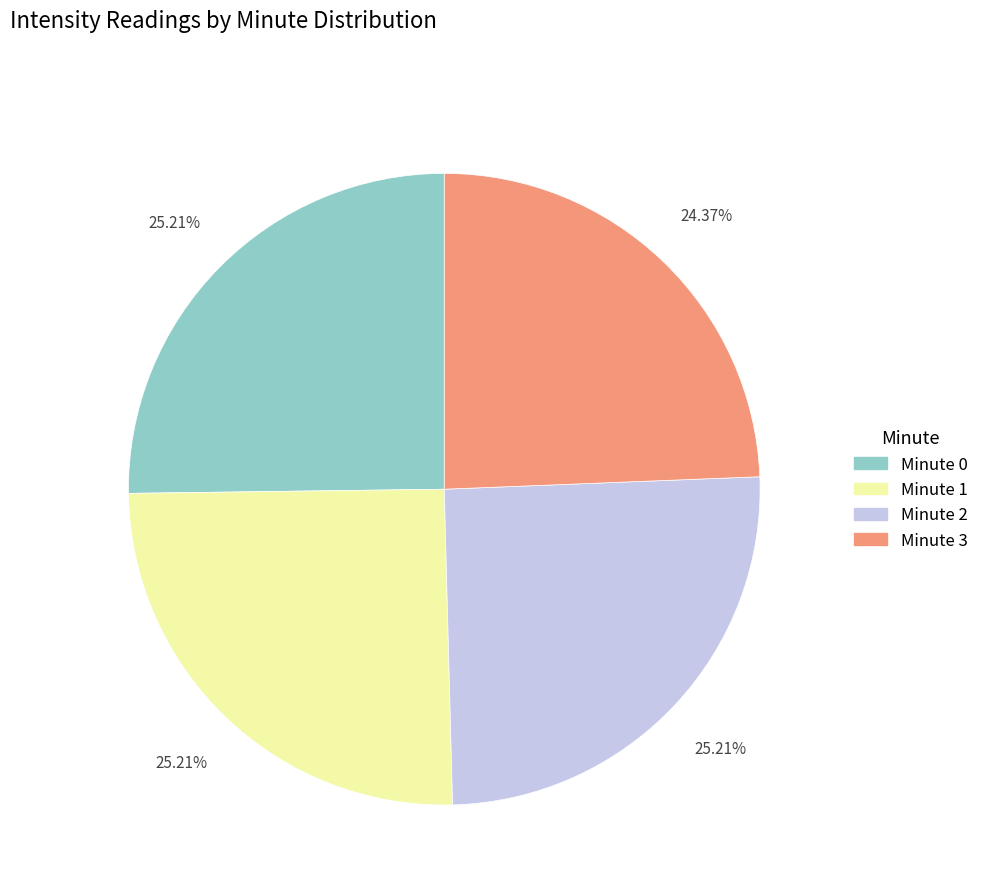

Is it true that Minute 2 is 25% of the pie?

True